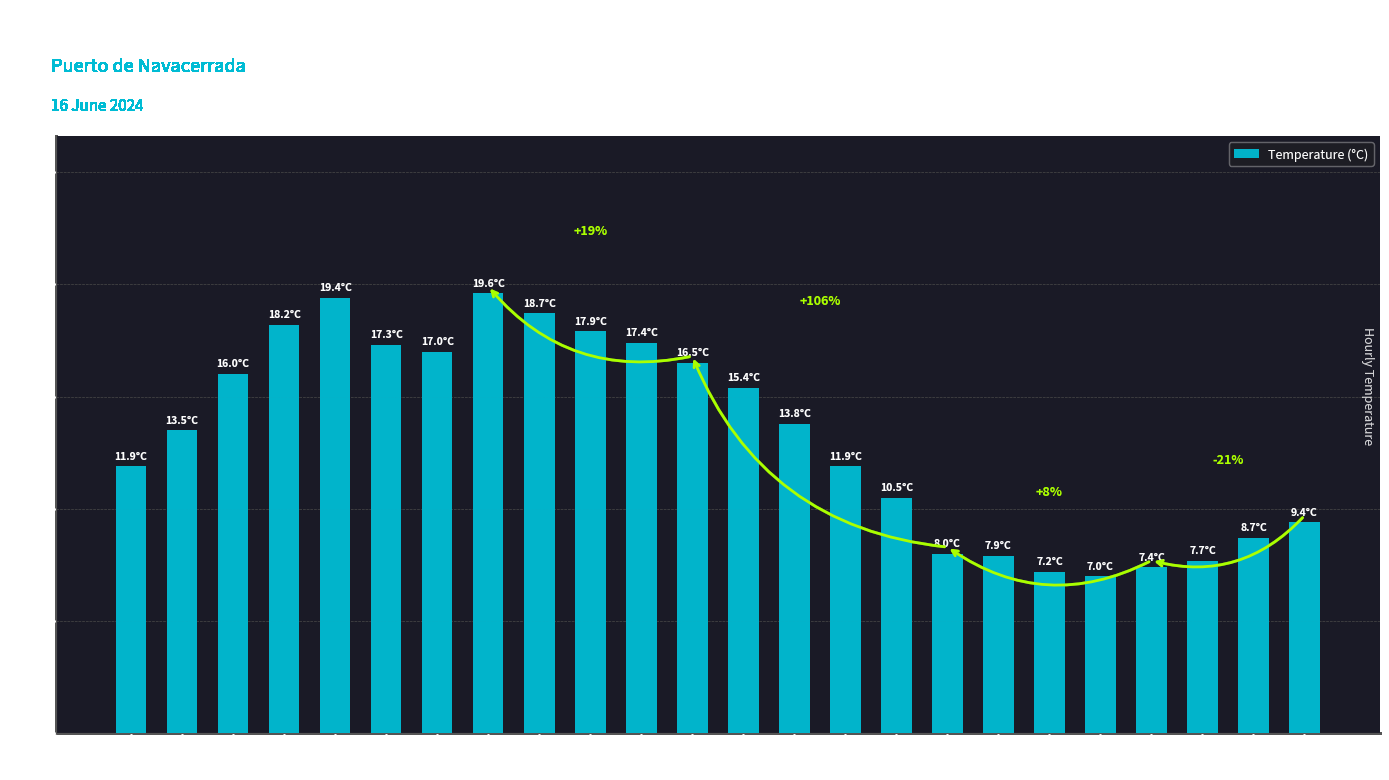

Where does the data first go above 13?

22:00